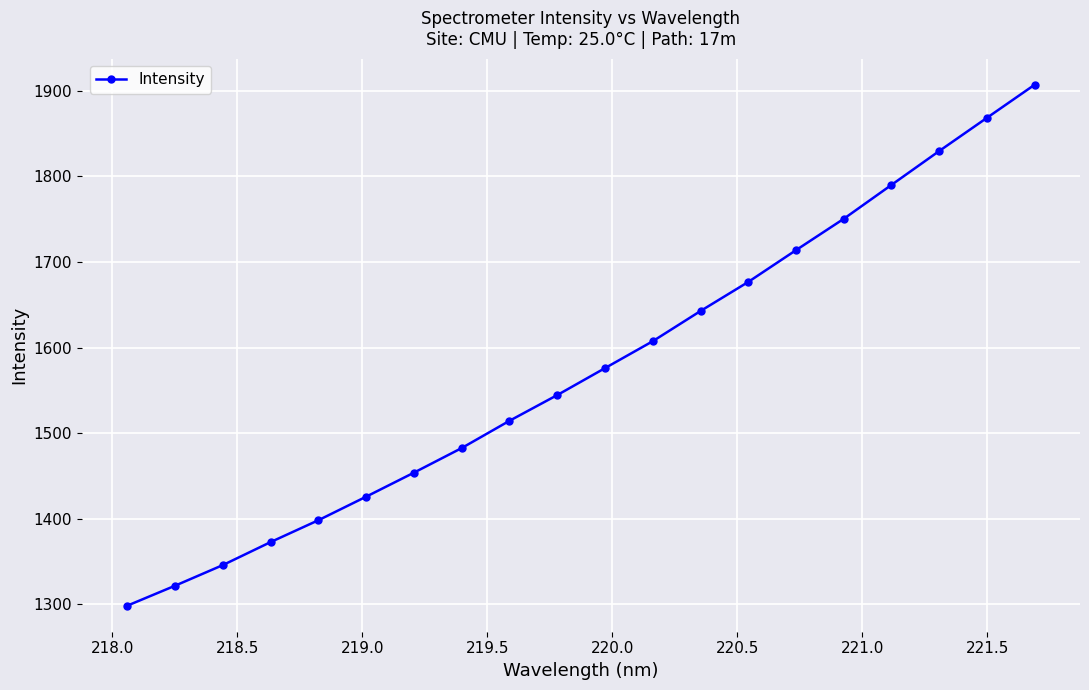

What is the average value?

1576.0